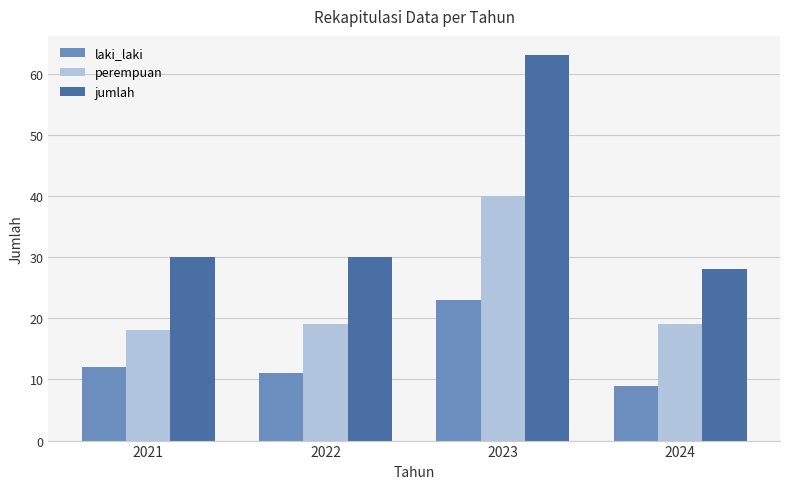

What is the value of the jumlah bar at the 1st from the left?

30